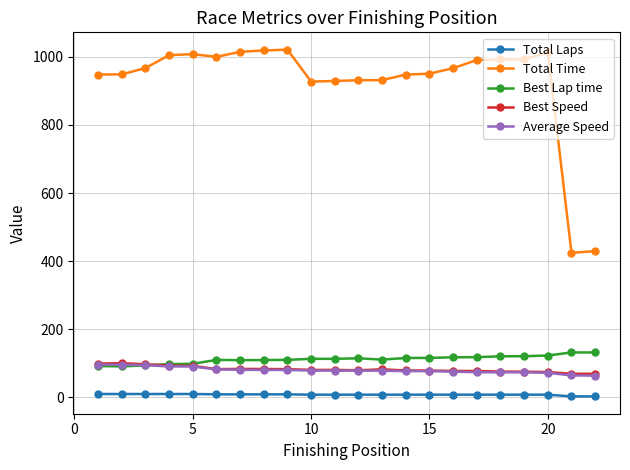

What is the difference between the maximum and minimum values in the Total Laps series?

7.0